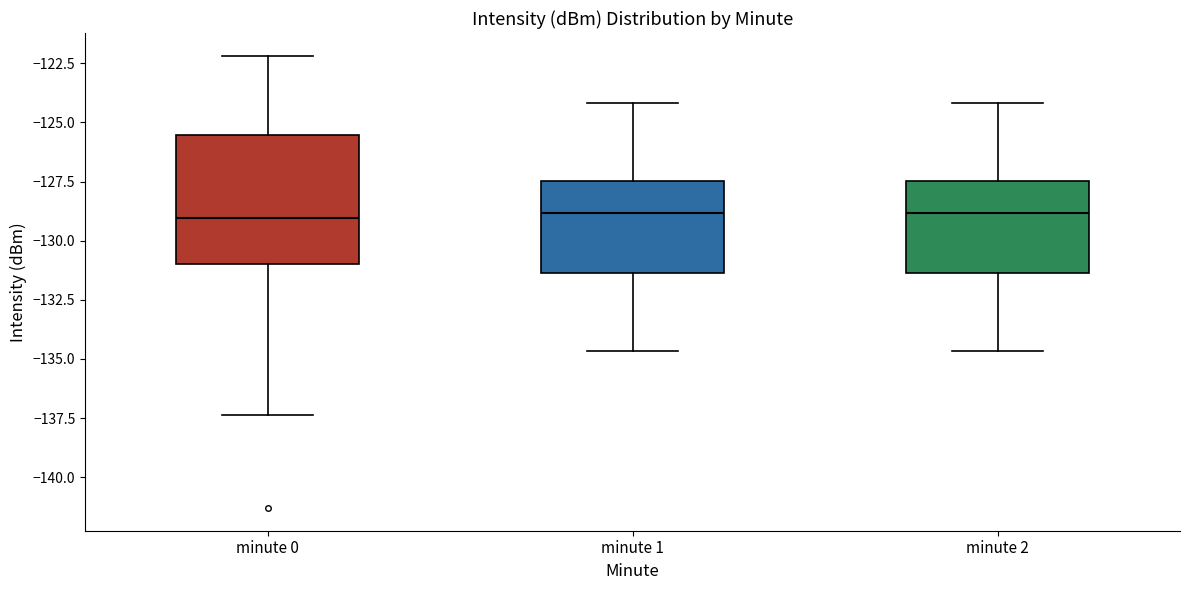

Reading left to right, read every box against the y-axis: the position of its median line, the range the box covers, and the ends of its whiskers. The values are not printed on the chart, so give them approximately, as read against the axis.

minute 0: median -129.0, box -131.0 to -125.5, whiskers -137.5 to -122.0
minute 1: median -129.0, box -131.5 to -127.5, whiskers -134.5 to -124.0
minute 2: median -129.0, box -131.5 to -127.5, whiskers -134.5 to -124.0